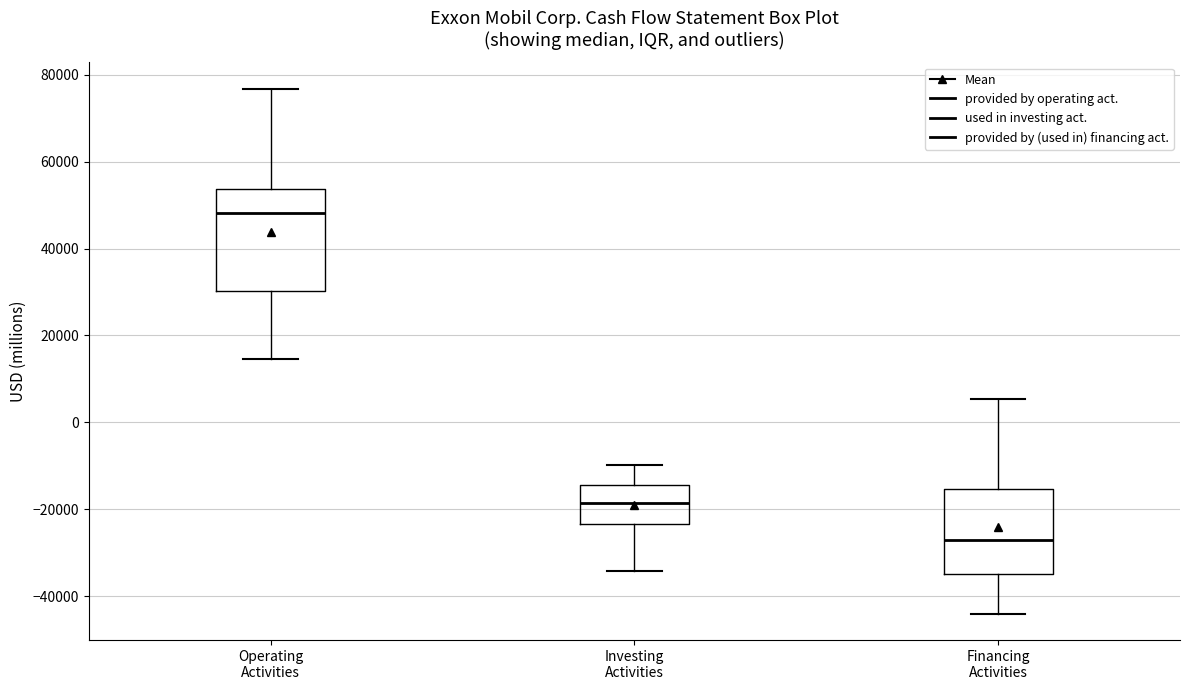

Which box is the tallest, from its lower edge to its upper edge?

Operating Activities